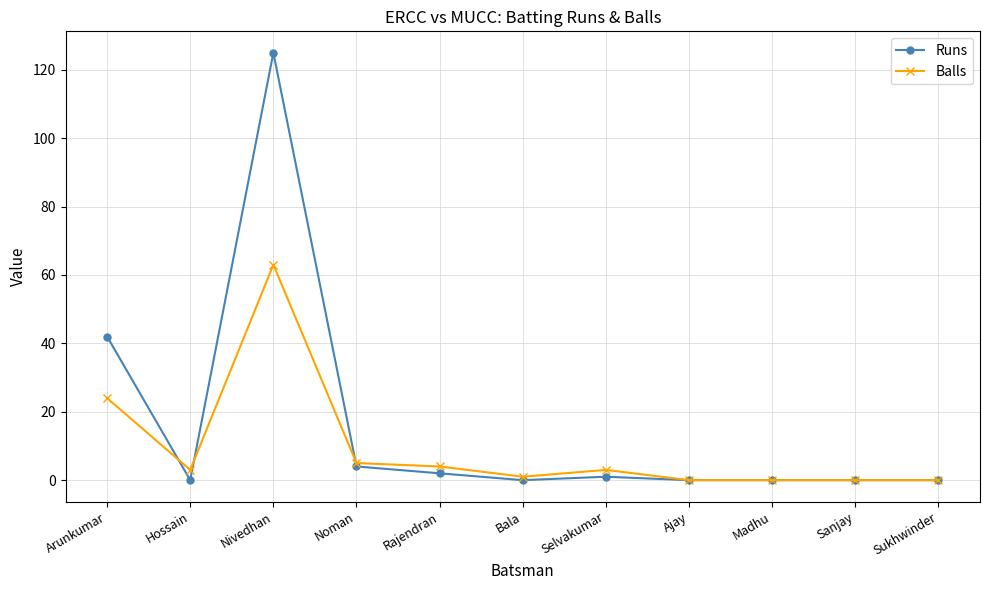

Which series has the largest range (max minus min)?

Runs